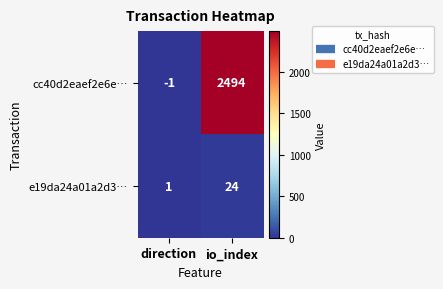

Rank the series by their average value, from lowest to highest.

e19da24a01a2d3…, cc40d2eaef2e6e…